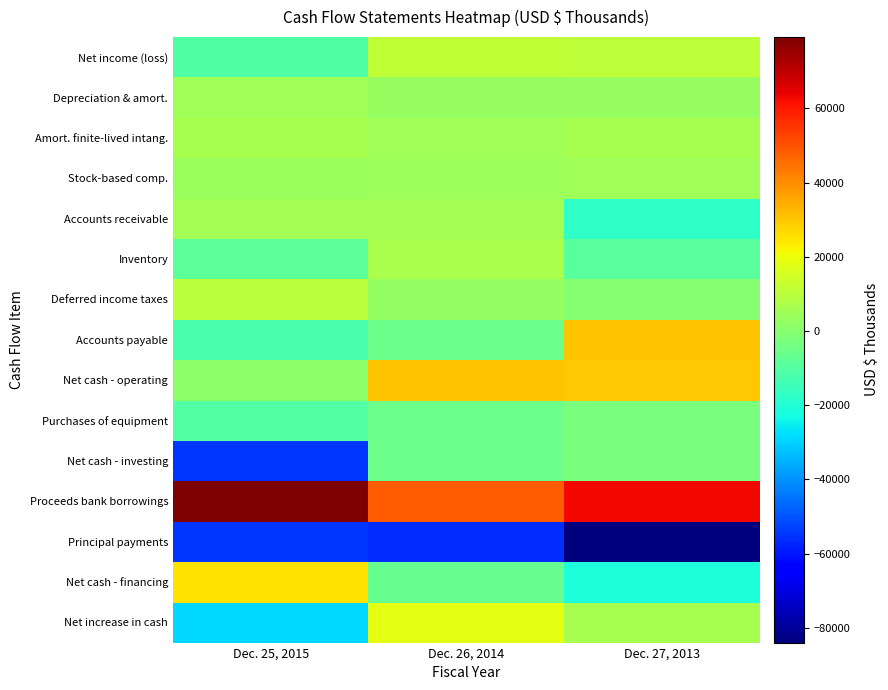

Between Dec. 26, 2014 and Dec. 27, 2013, which series saw the biggest shift?

Accounts payable